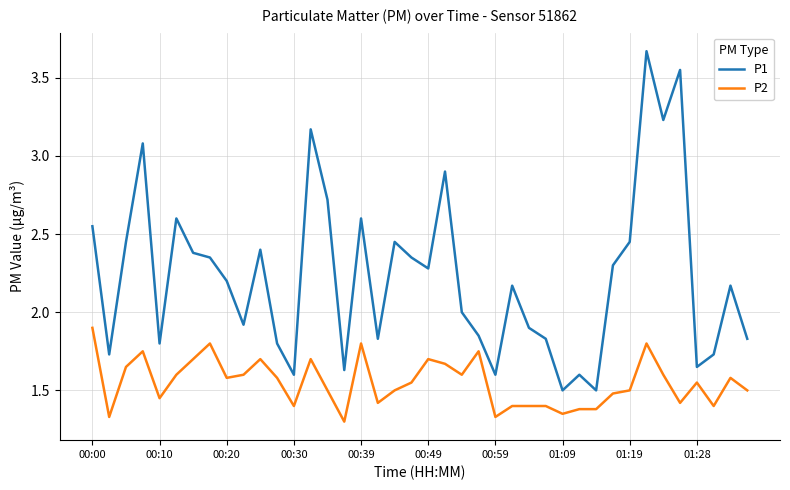

What is the difference between the maximum and minimum values in the P2 series?

0.6